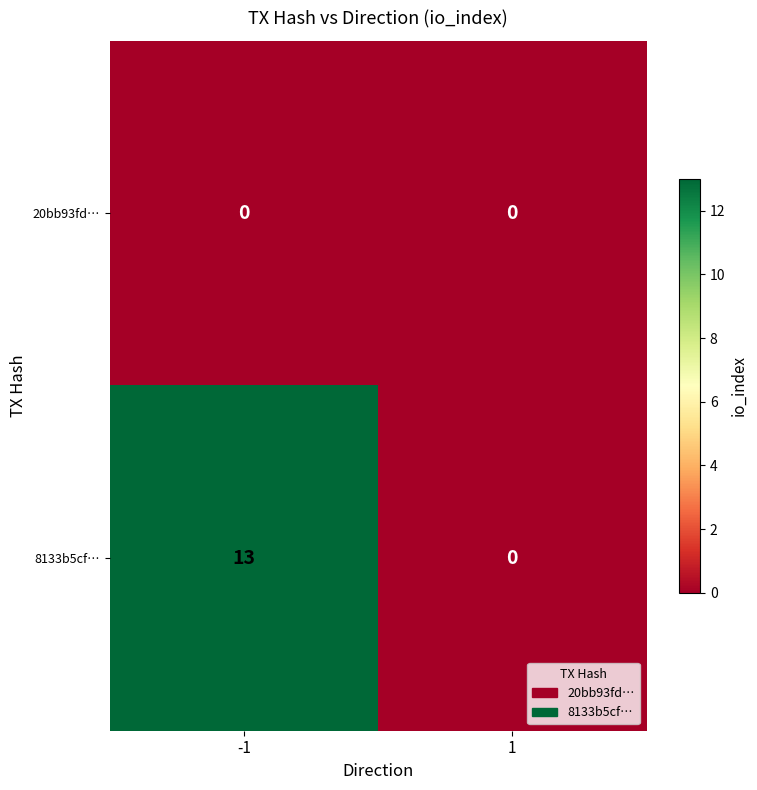

At how many categories does at least one series exceed 8?

1